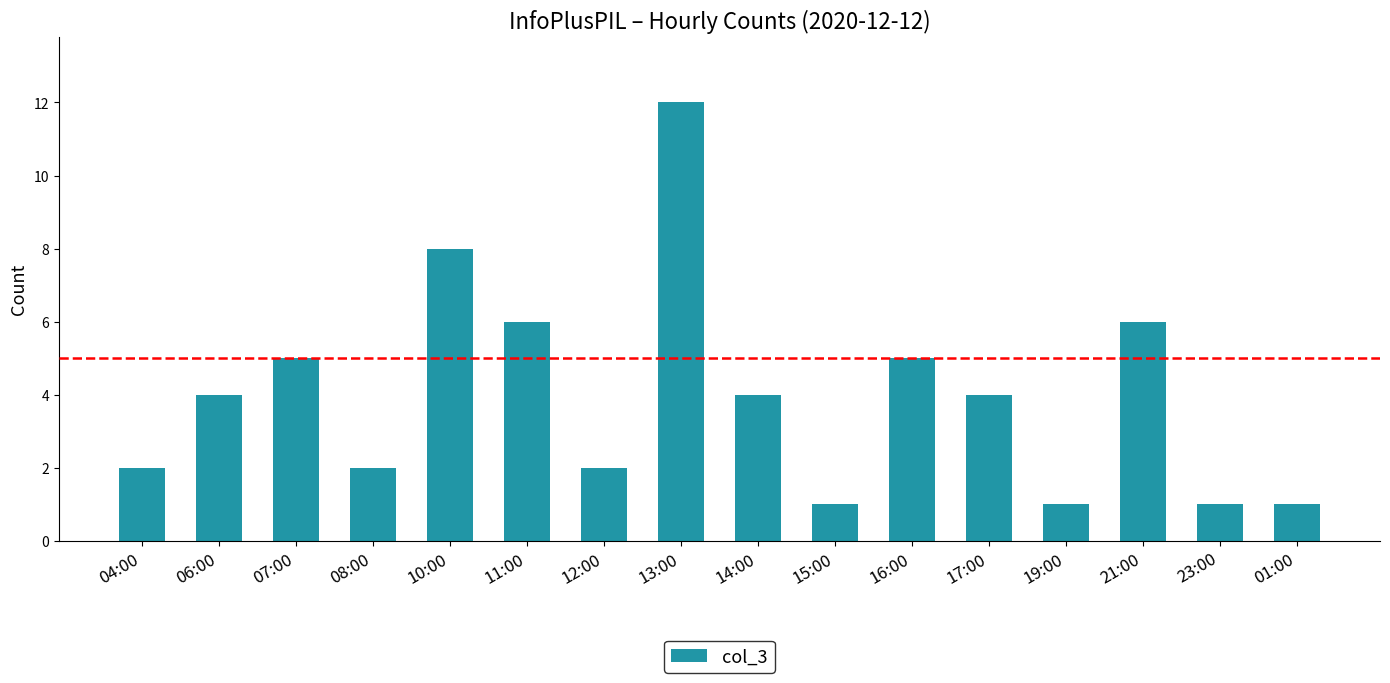

What is the label of the 9th bar from the right?

13:00